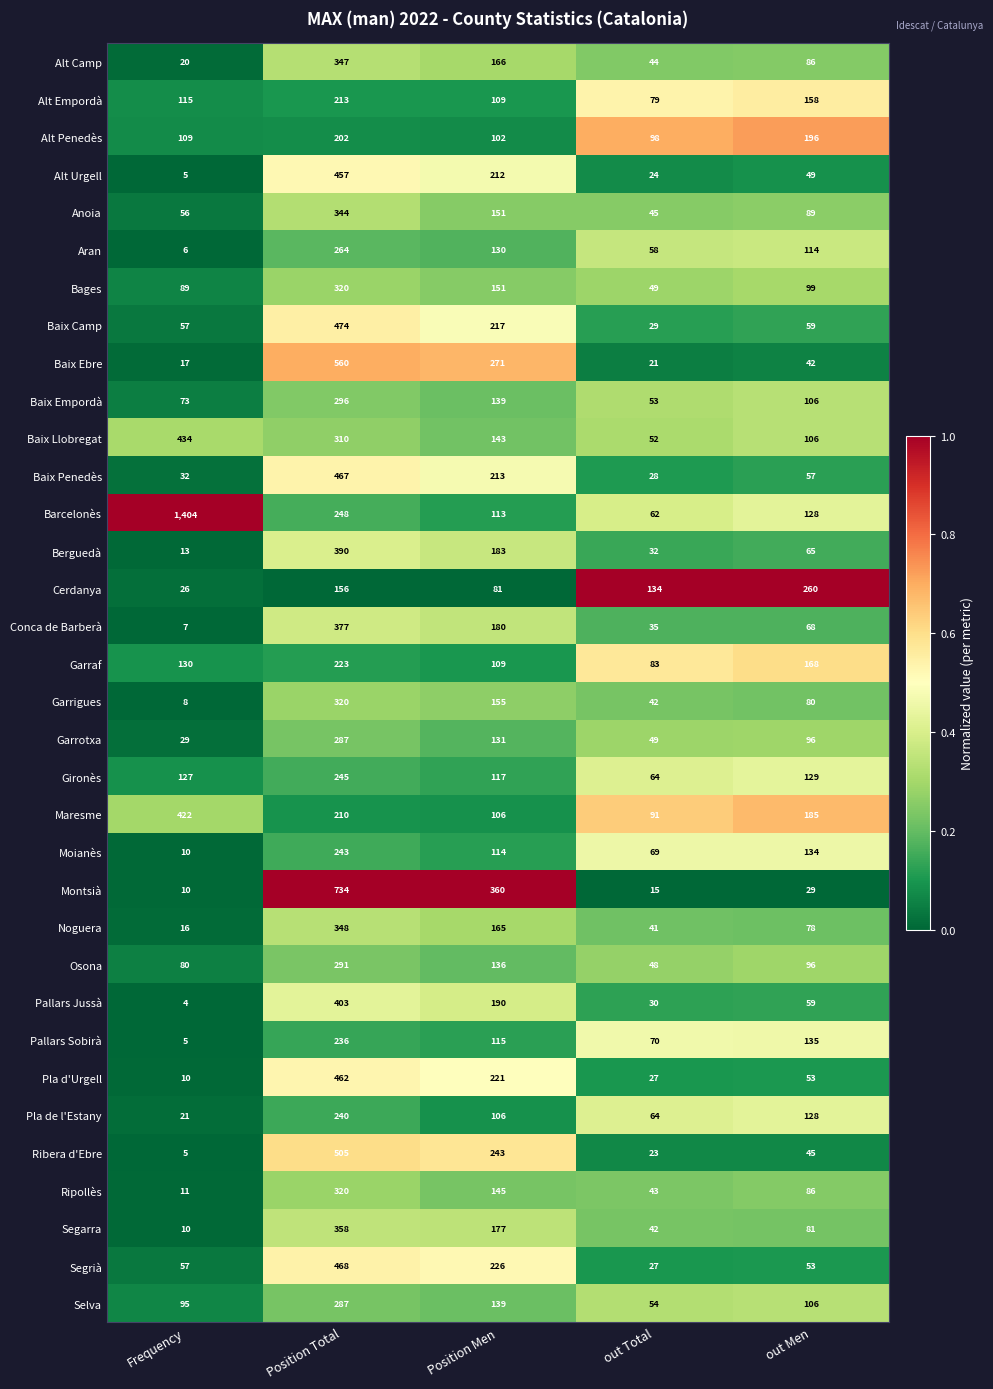

What is the maximum value for Garraf?

223